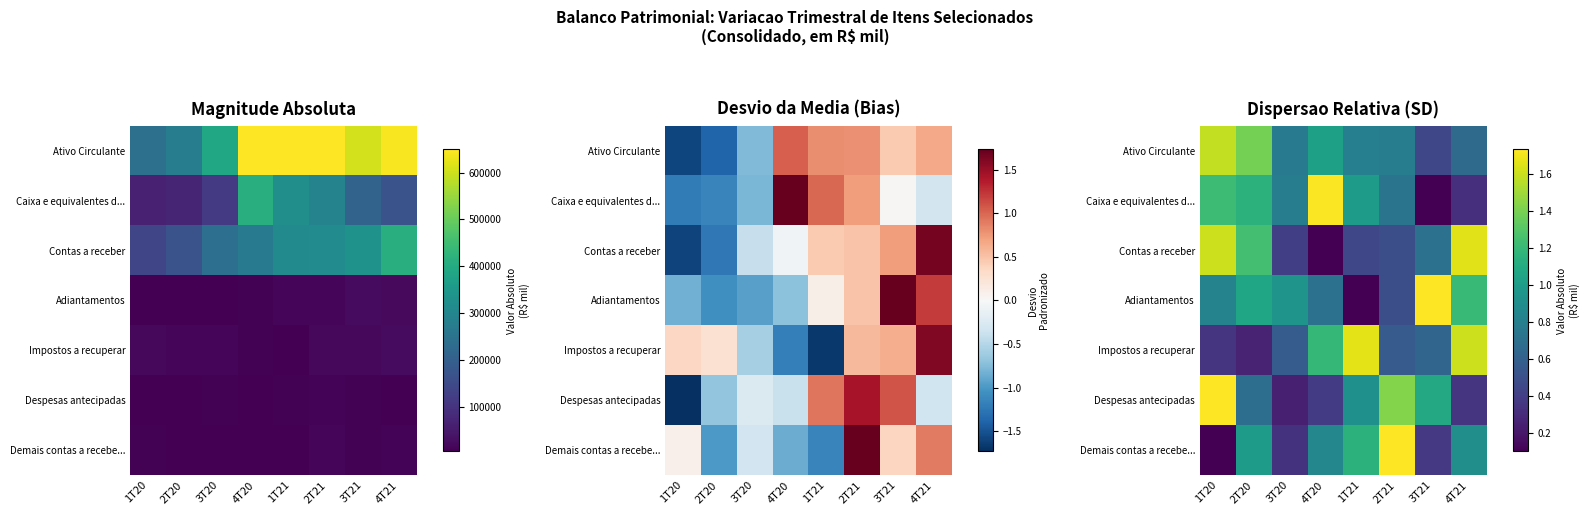

The value of Adiantamentos at 3T21 is 1.8. True or false?

True